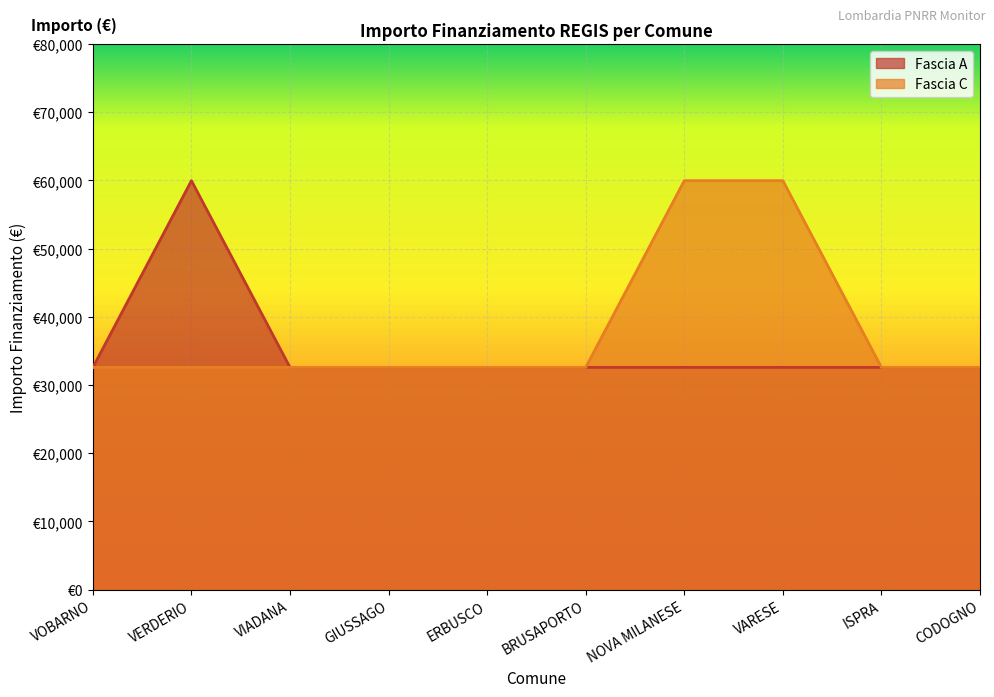

How many interior local peaks does the Fascia A series have?

1